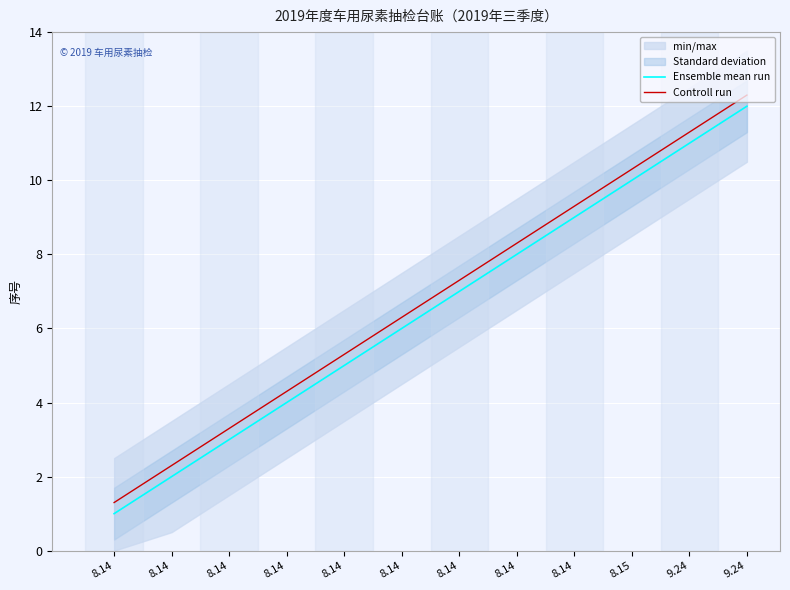

Which series has the widest spread of values?

Ensemble mean run